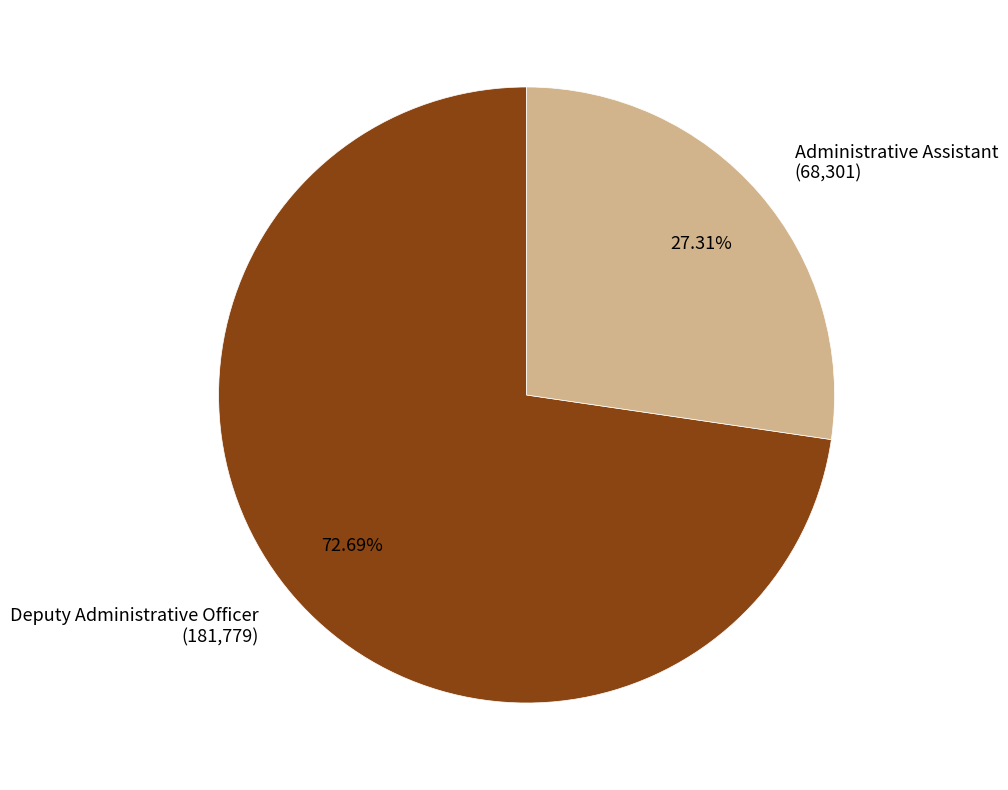

To the nearest percent, what is the average slice percentage?

50%